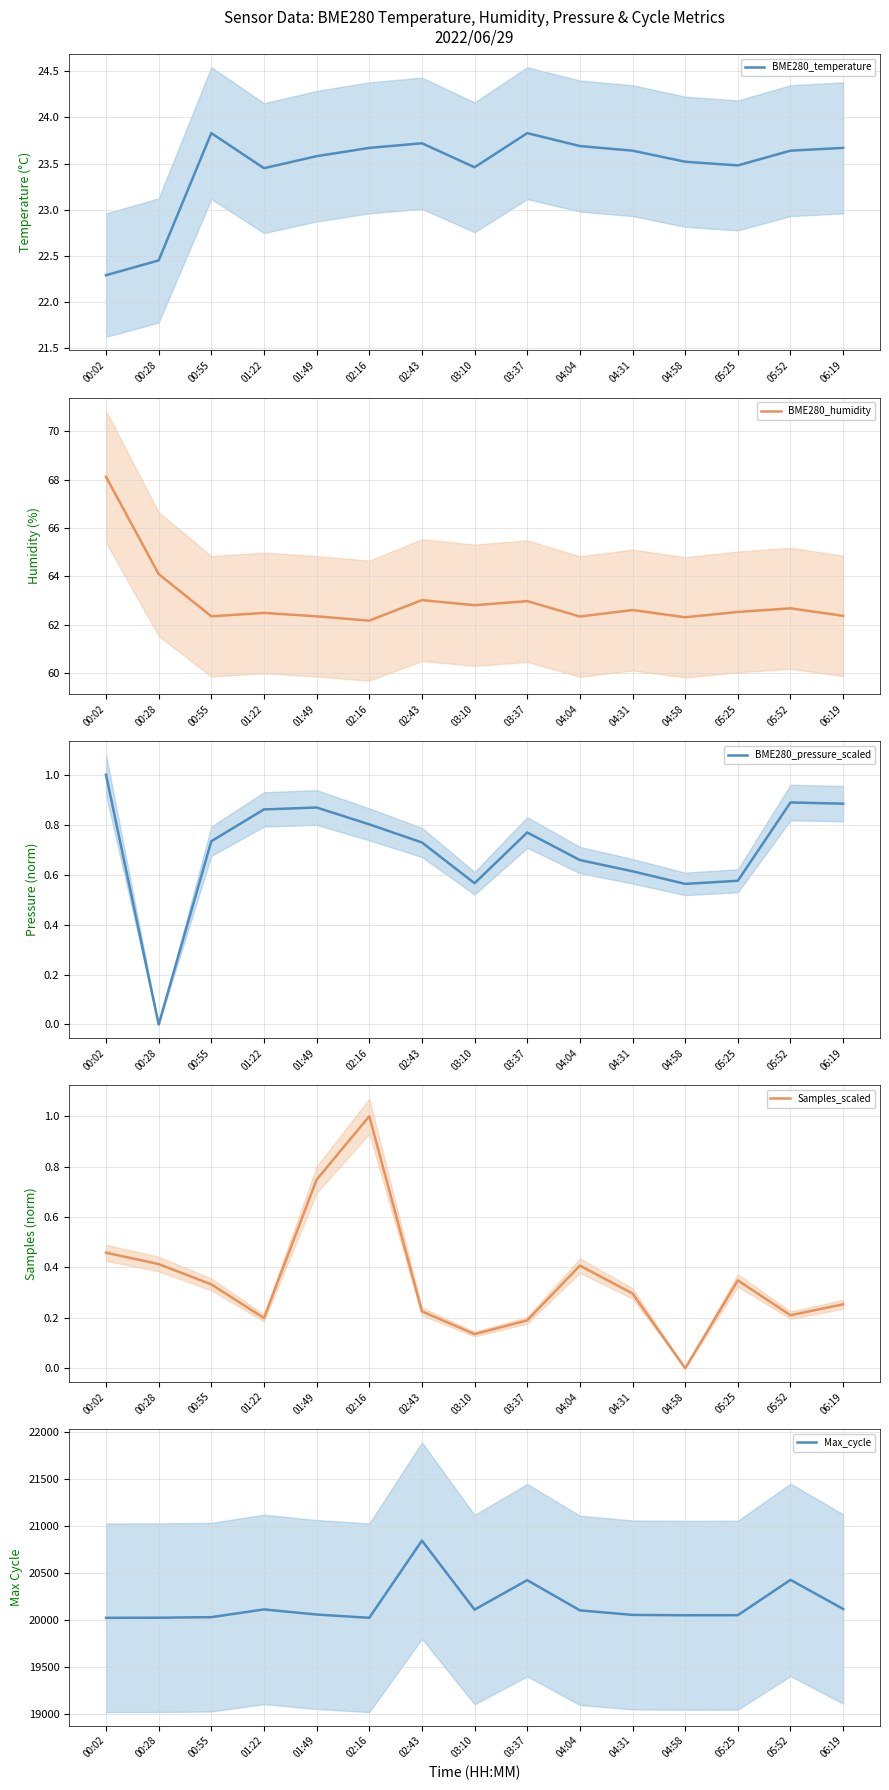

What is the difference between the highest and lowest values at 02:43?

20843.8